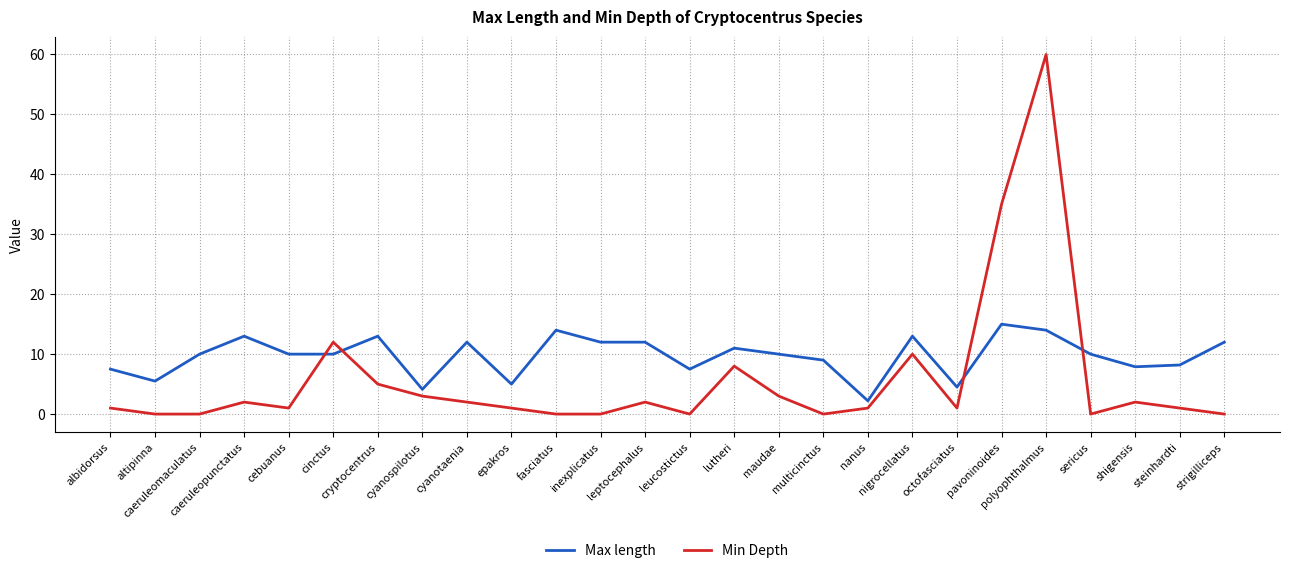

At which category is the sum across all series the highest?

polyophthalmus